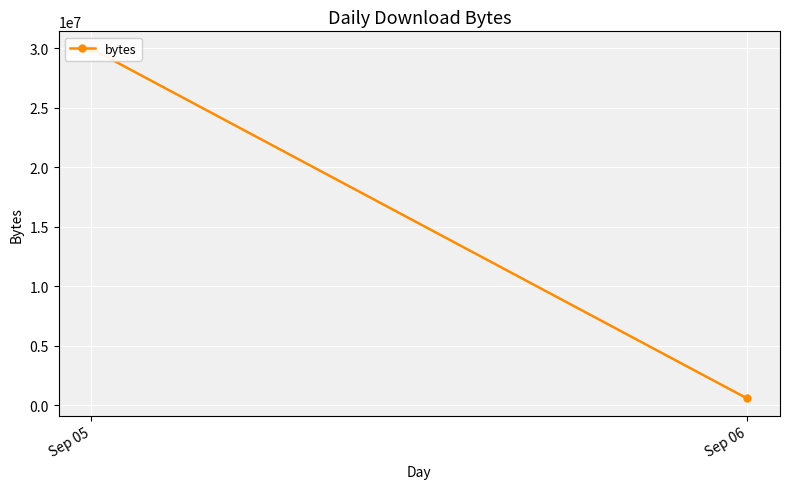

The value at Sep 05 is 29962324. True or false?

True